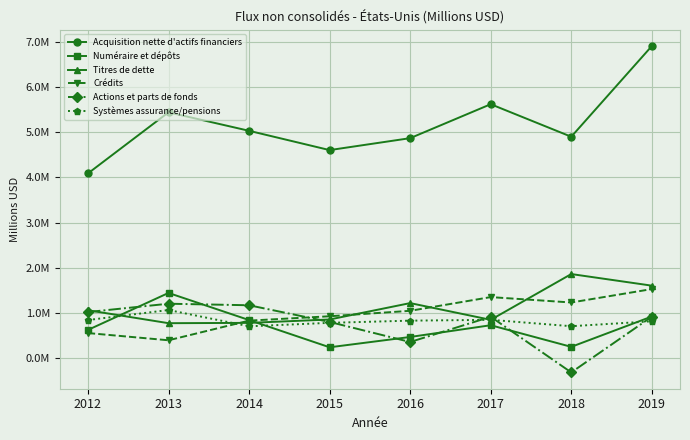

Does the chart have visible grid lines?

Yes